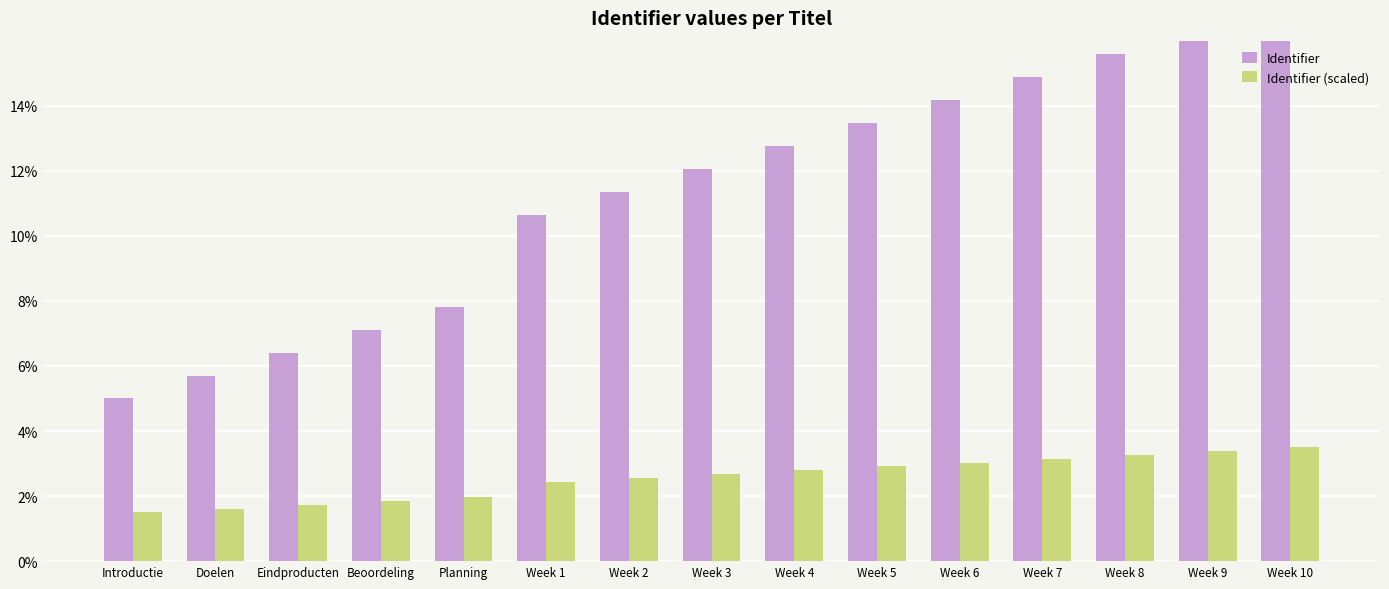

Is the value of Identifier (scaled) at Week 1 greater than the value of Identifier at Beoordeling?

No